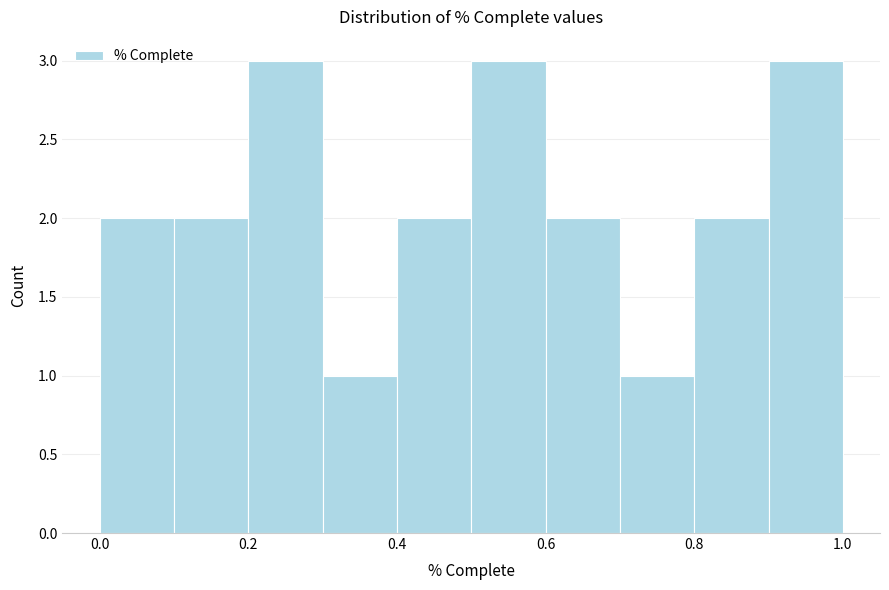

Reading left to right, transcribe this chart: for each bar, give the range it covers on the x-axis and its height. The values are not printed on the chart, so give them approximately, as read against the axis.

0.0 to 0.1: 2
0.1 to 0.2: 2
0.2 to 0.3: 3
0.3 to 0.4: 1
0.4 to 0.5: 2
0.5 to 0.6: 3
0.6 to 0.7: 2
0.7 to 0.8: 1
0.8 to 0.9: 2
0.9 to 1.0: 3